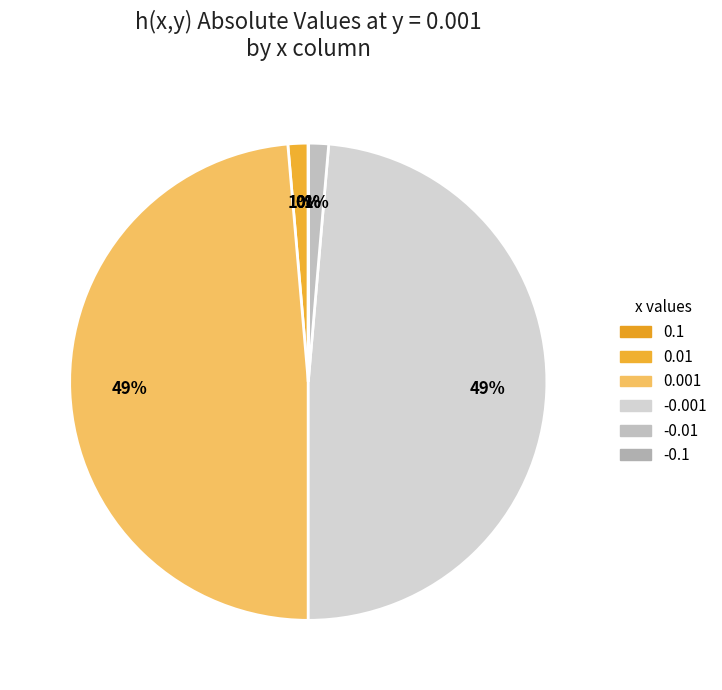

Rank the categories by value from lowest to highest.

0.1, -0.1, 0.01, -0.01, 0.001, -0.001